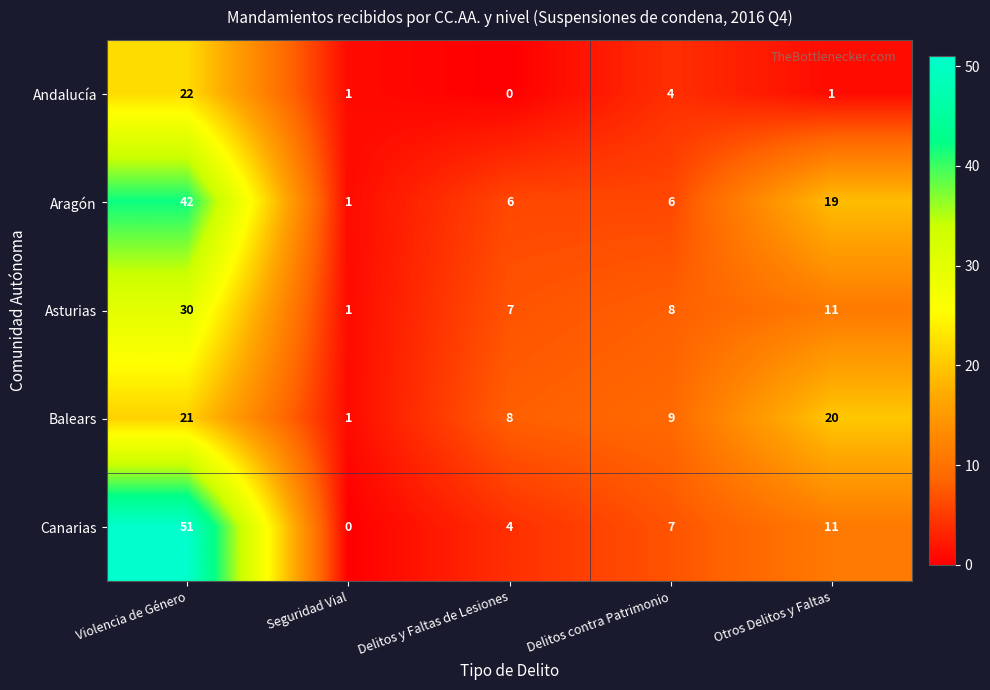

What is the difference between the highest and lowest values at Violencia de Género?

30